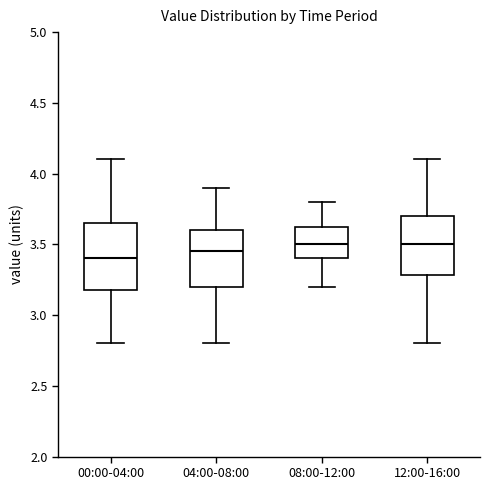

Reading left to right, transcribe this box plot: for each box, give where its median line is, the range the box spans, and where its two whiskers end, as read against the y-axis. The values are not printed on the chart, so give them approximately, as read against the axis.

00:00-04:00: median 3.40, box 3.20 to 3.65, whiskers 2.80 to 4.10
04:00-08:00: median 3.45, box 3.20 to 3.60, whiskers 2.80 to 3.90
08:00-12:00: median 3.50, box 3.40 to 3.65, whiskers 3.20 to 3.80
12:00-16:00: median 3.50, box 3.30 to 3.70, whiskers 2.80 to 4.10